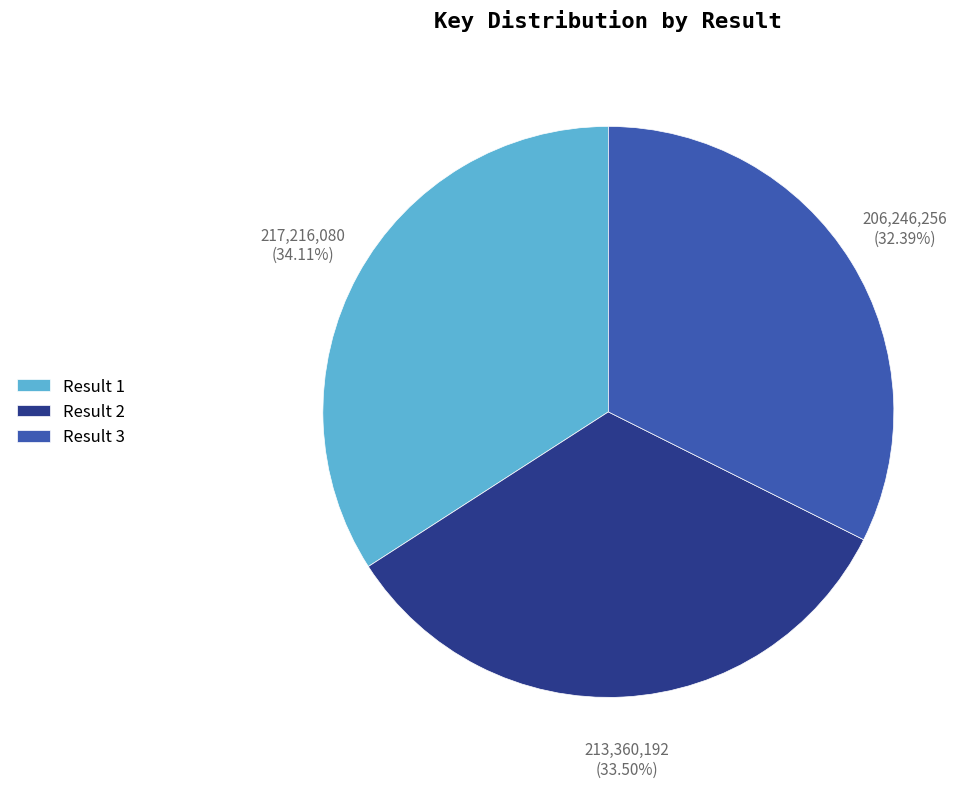

Which has a higher value, Result 1 or Result 2?

Result 1